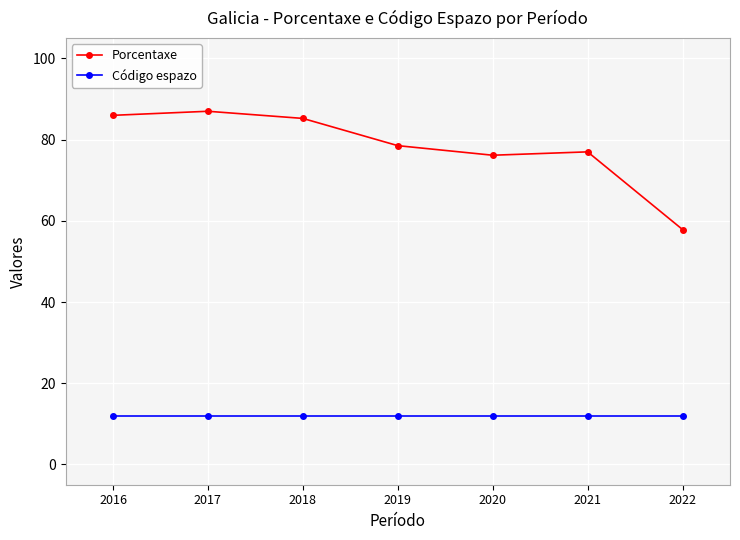

The Porcentaxe series shows 111.9 at 2019. True or false?

False